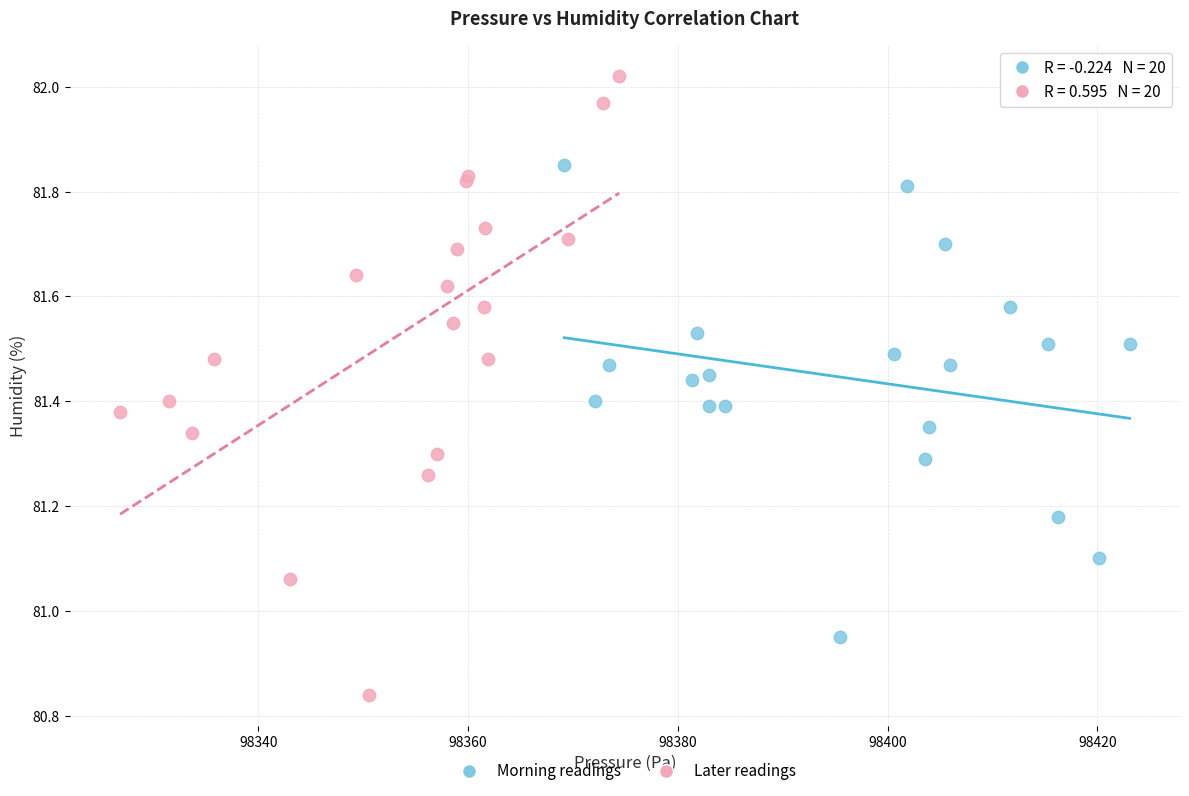

Which series reaches the minimum Y coordinate?

Later readings